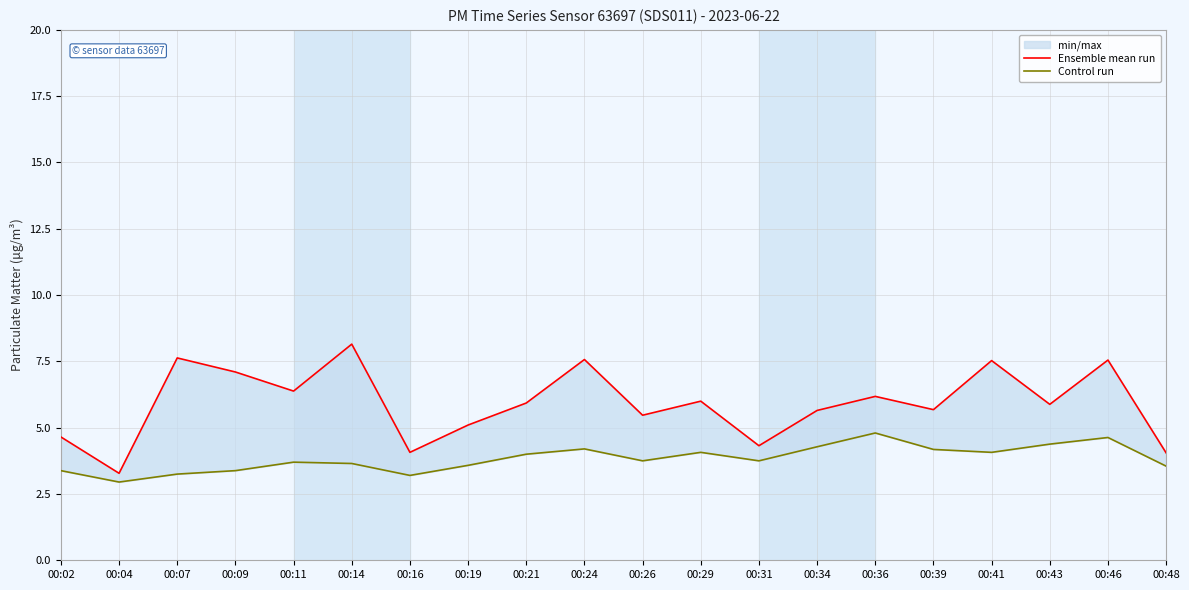

What is the average value of the Control run series?

3.8